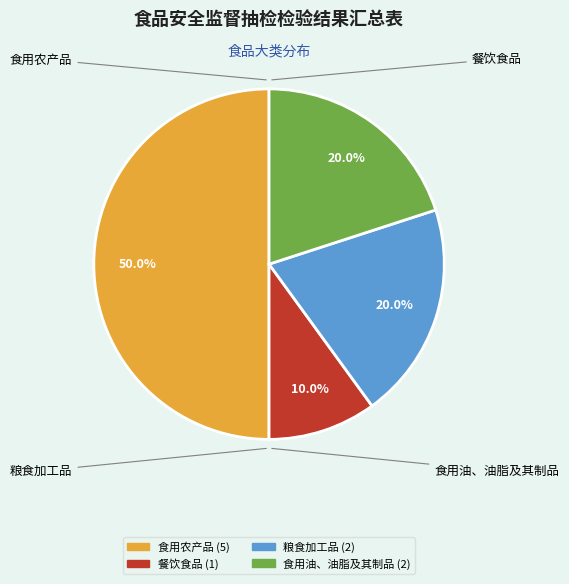

What is the ratio of the value at 餐饮食品 to the value at 食用农产品?

0.2